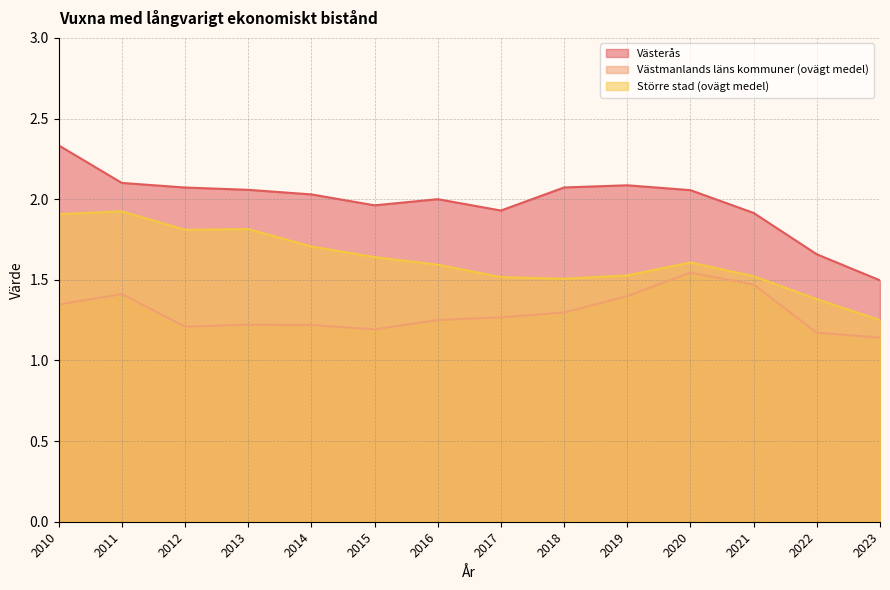

What is the value of the Västmanlands läns kommuner (ovägt medel) point at the 3rd from the left?

1.2